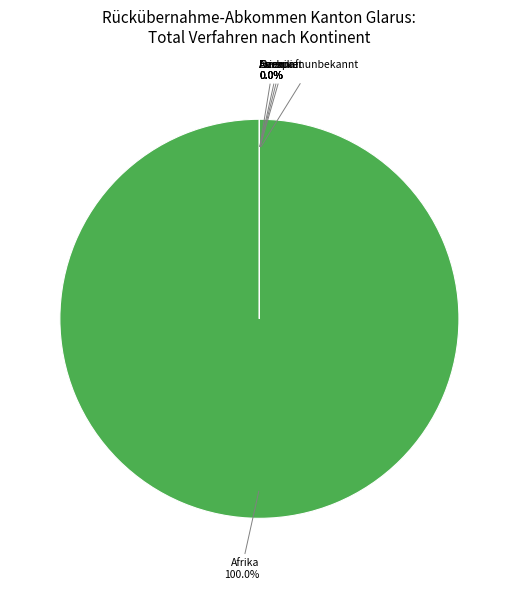

Is Afrika the majority of the pie?

Yes